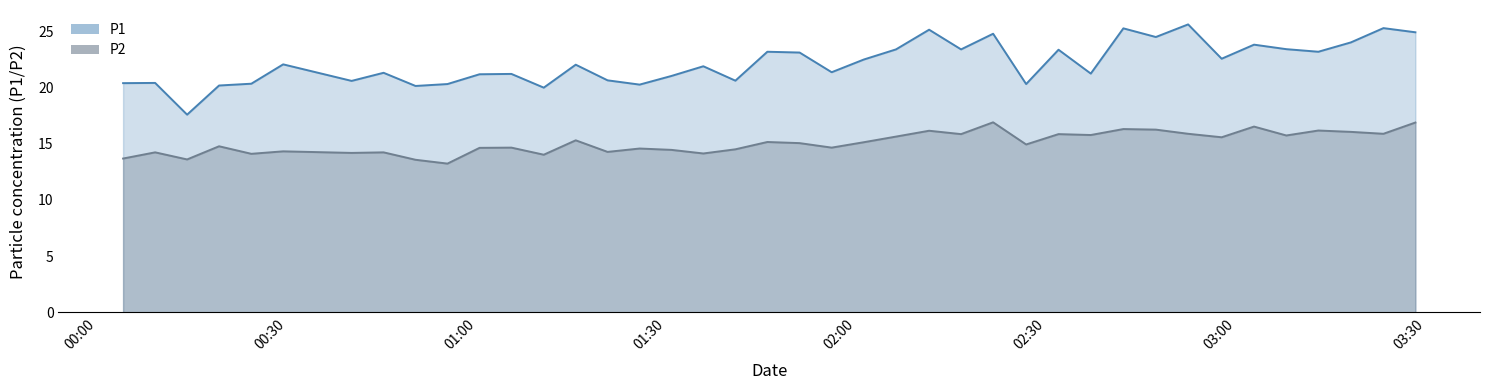

What is the value of the P1 point at the 22nd from the left?

21.4